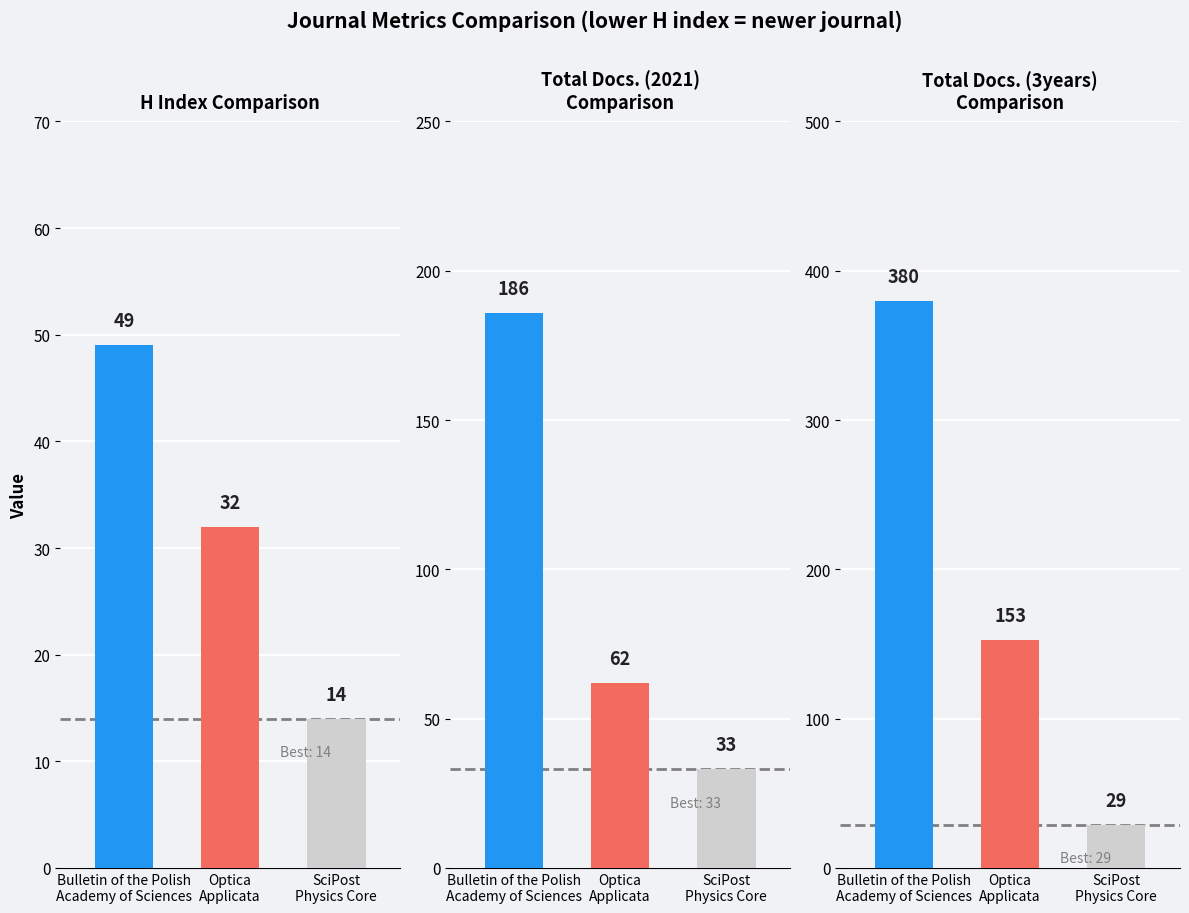

The Total Docs. (2021) series shows 314 at Bulletin of the Polish
Academy of Sciences. True or false?

False